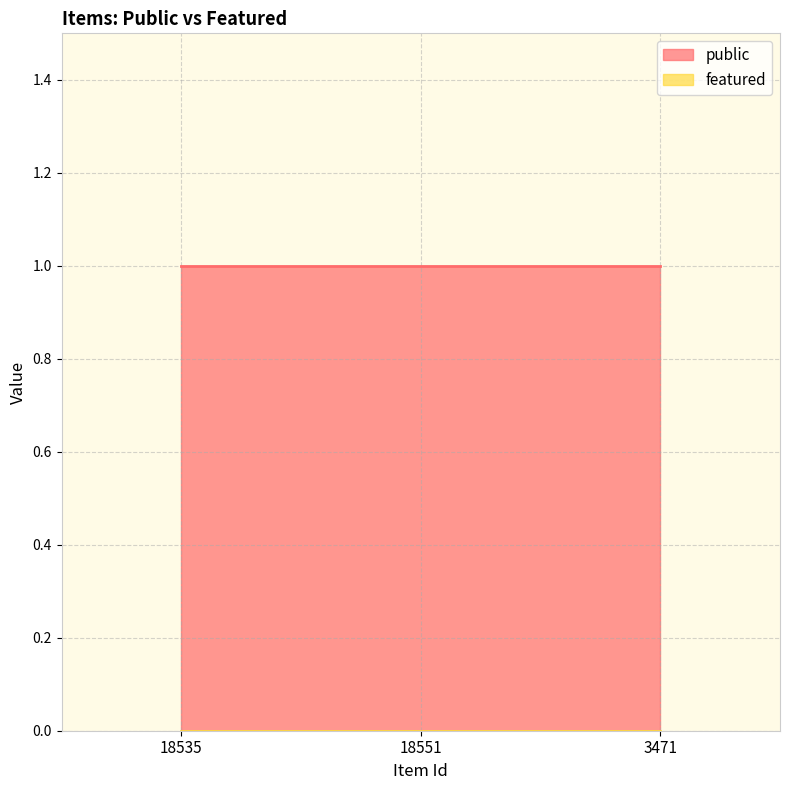

Which series has the largest total across all categories?

public